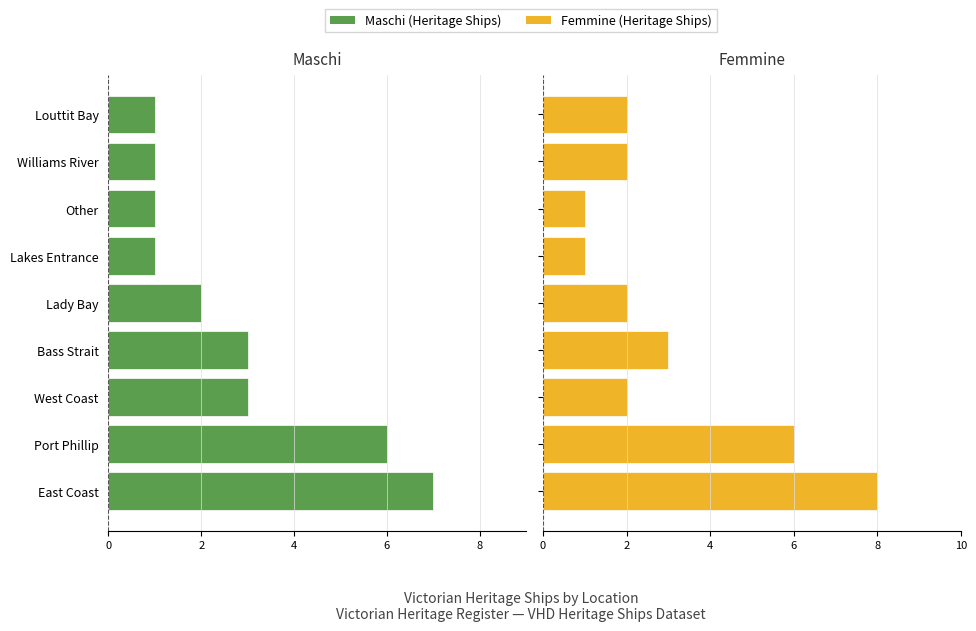

What is the difference between the maximum and minimum values in the Maschi series?

6